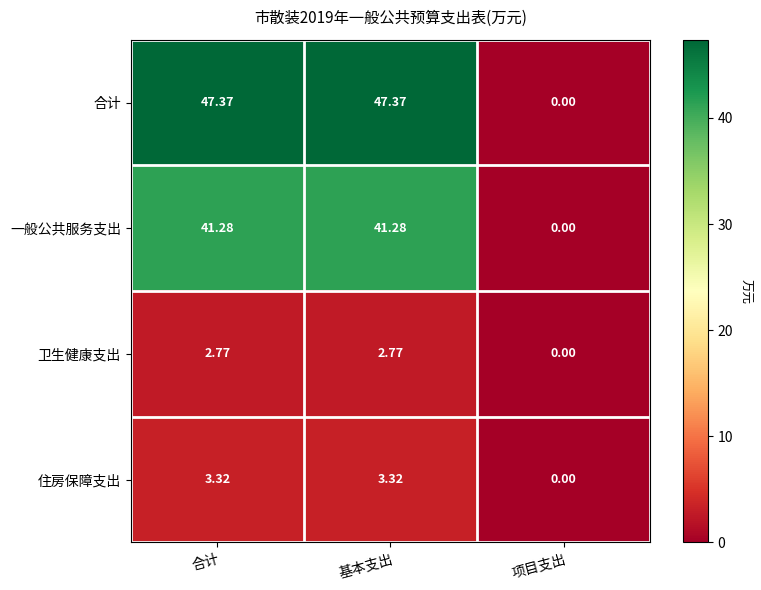

Which series changed the most between 合计 and 项目支出?

合计